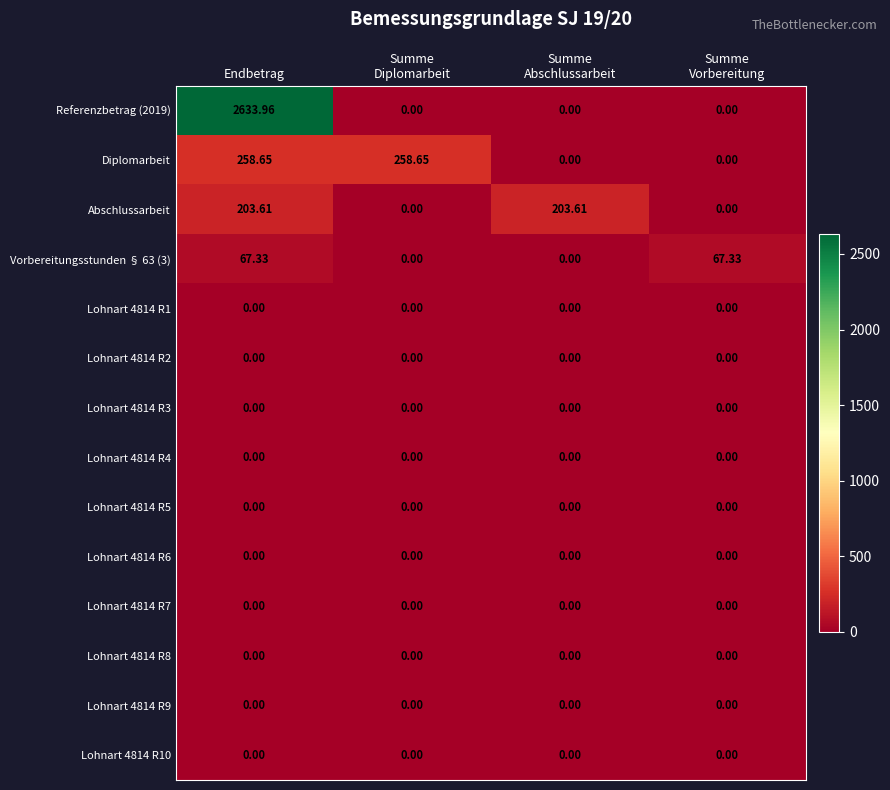

At which label does Vorbereitungsstunden § 63 (3) first exceed 67?

Endbetrag